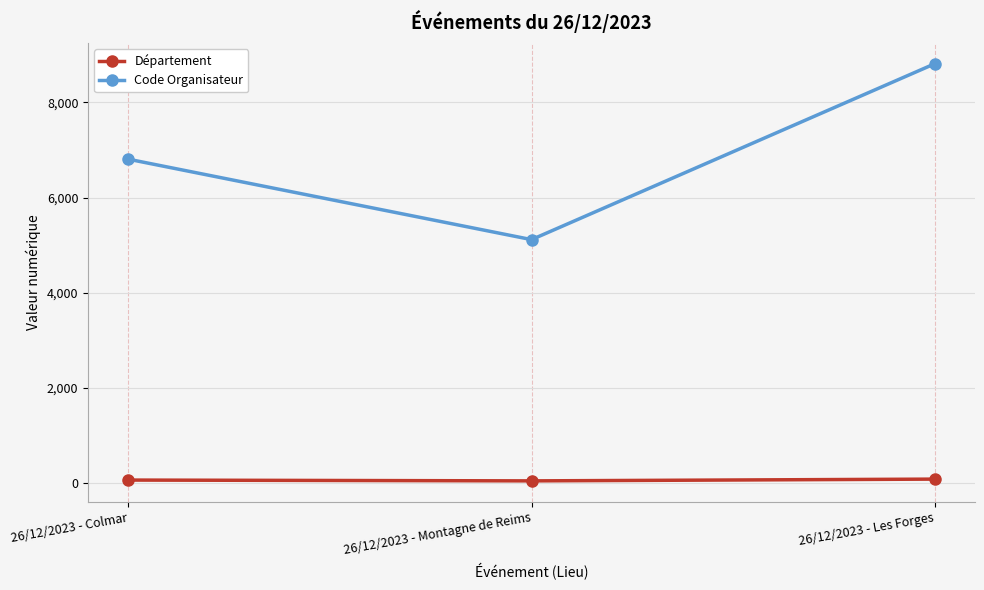

Rank the categories by Code Organisateur value from highest to lowest.

26/12/2023 - Les Forges, 26/12/2023 - Colmar, 26/12/2023 - Montagne de Reims